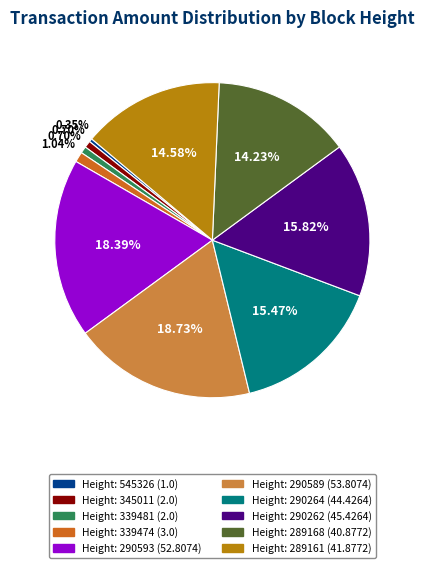

Is there a majority slice in this chart?

No